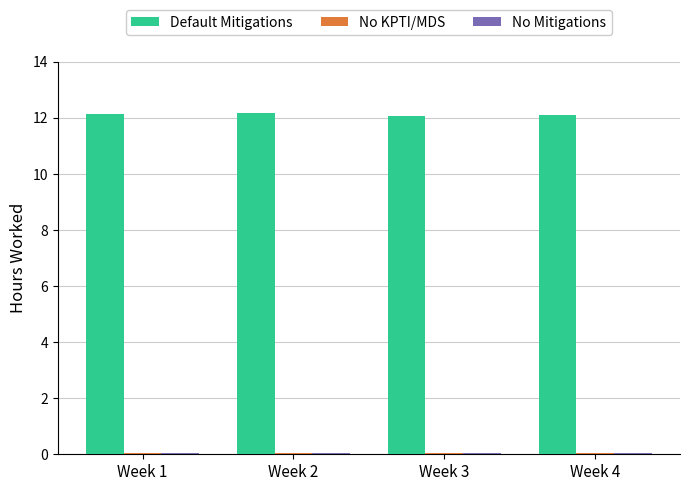

Which series has the largest total across all categories?

Default Mitigations